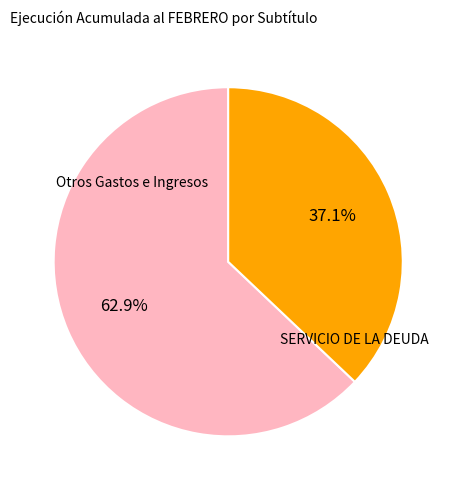

Which has a higher value, SERVICIO DE LA DEUDA or Otros Gastos e Ingresos?

Otros Gastos e Ingresos